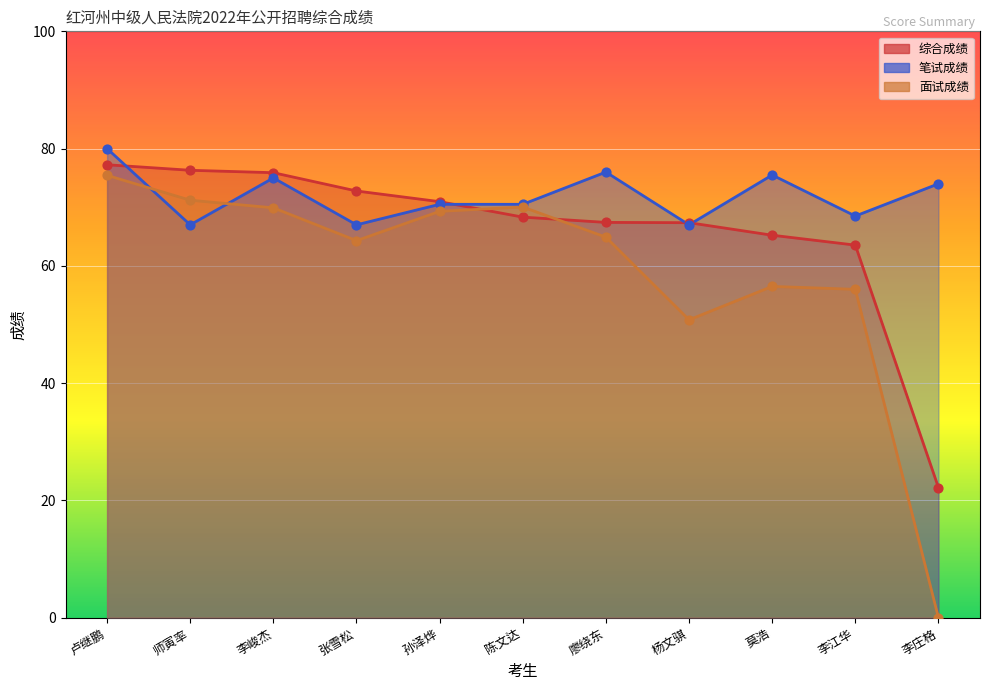

At which category is the sum across all series the highest?

卢继鹏